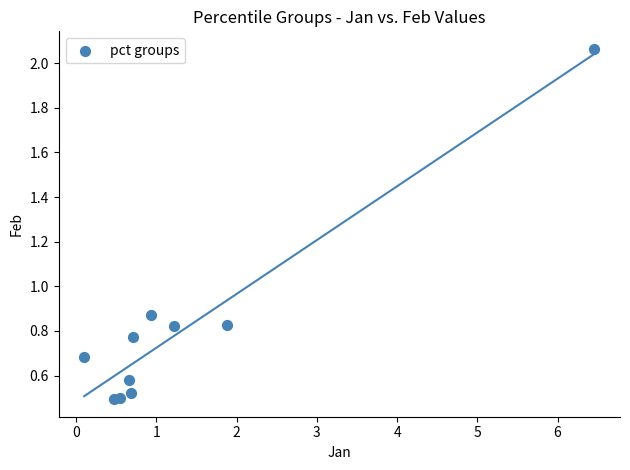

What is the average X value?

1.4